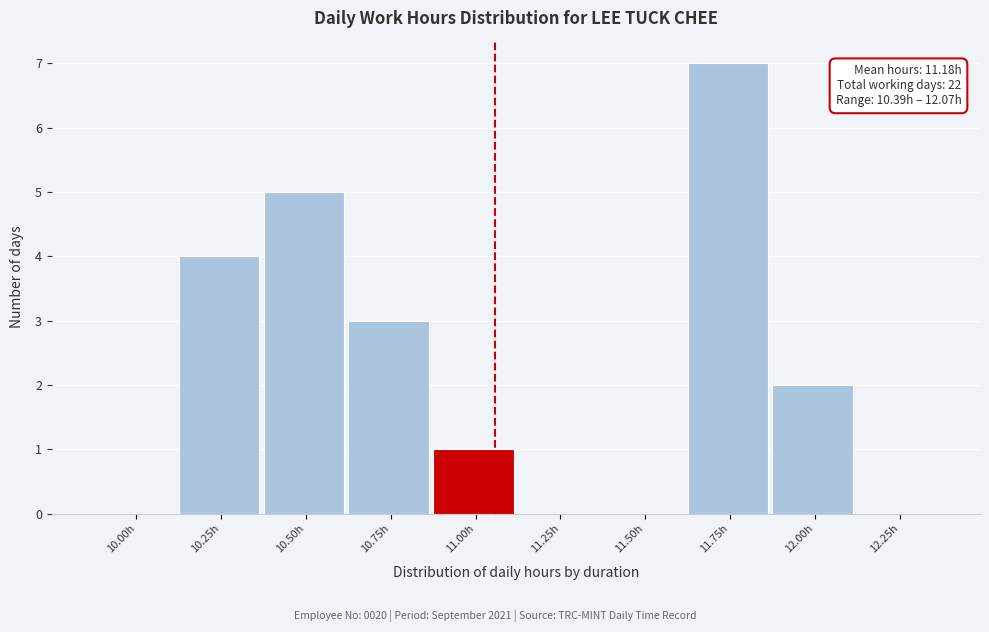

Reading right to left, extract all data points from this chart.

12.25h=0	12.00h=2	11.75h=7	11.50h=0	11.25h=0	11.00h=1	10.75h=3	10.50h=5	10.25h=4	10.00h=0